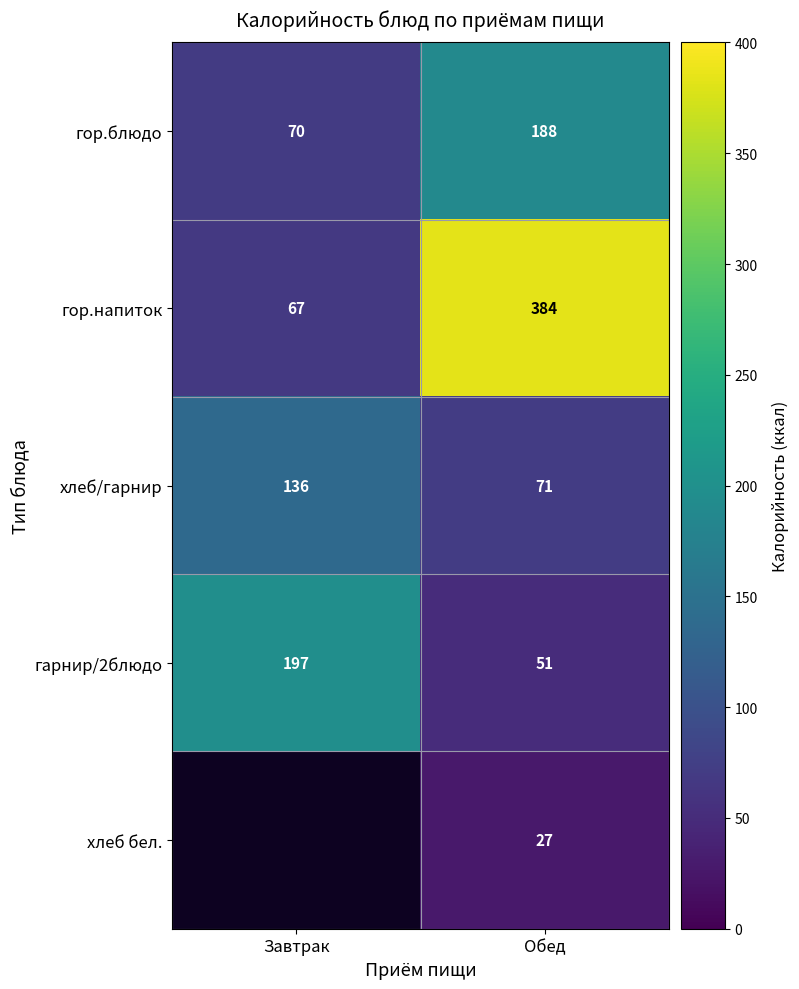

Is it true that гор.блюдо equals 70 at Завтрак?

True